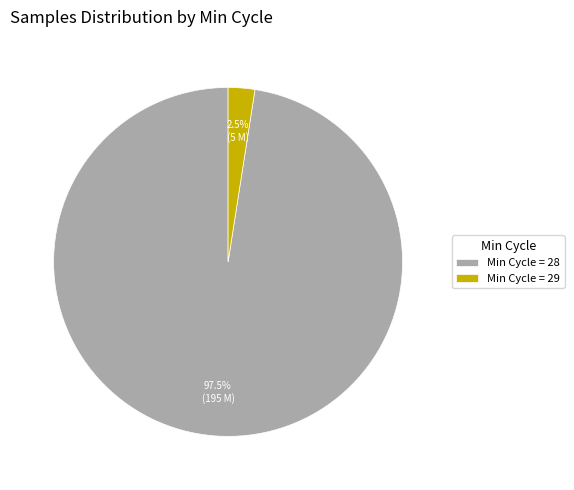

Do Min Cycle = 28 and Min Cycle = 29 together represent more than half of the pie?

Yes